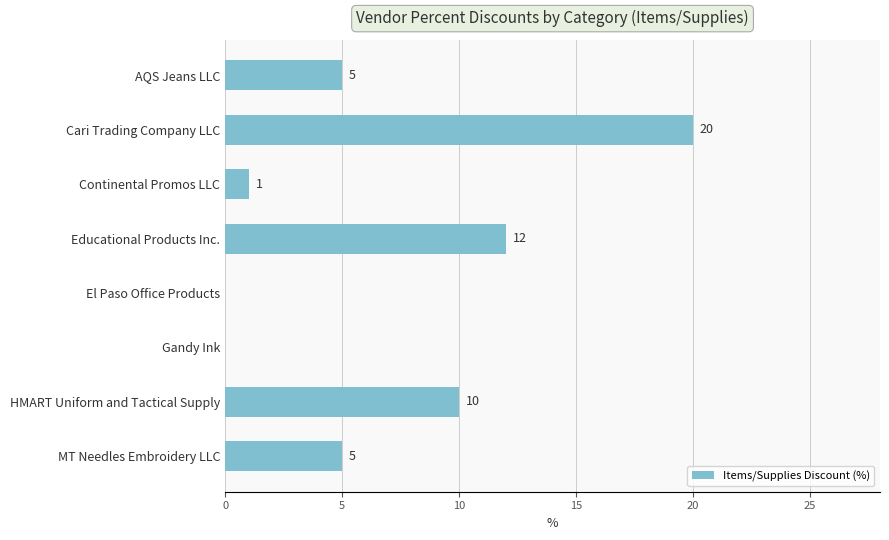

Which has a higher value, HMART Uniform and Tactical Supply or El Paso Office Products?

HMART Uniform and Tactical Supply